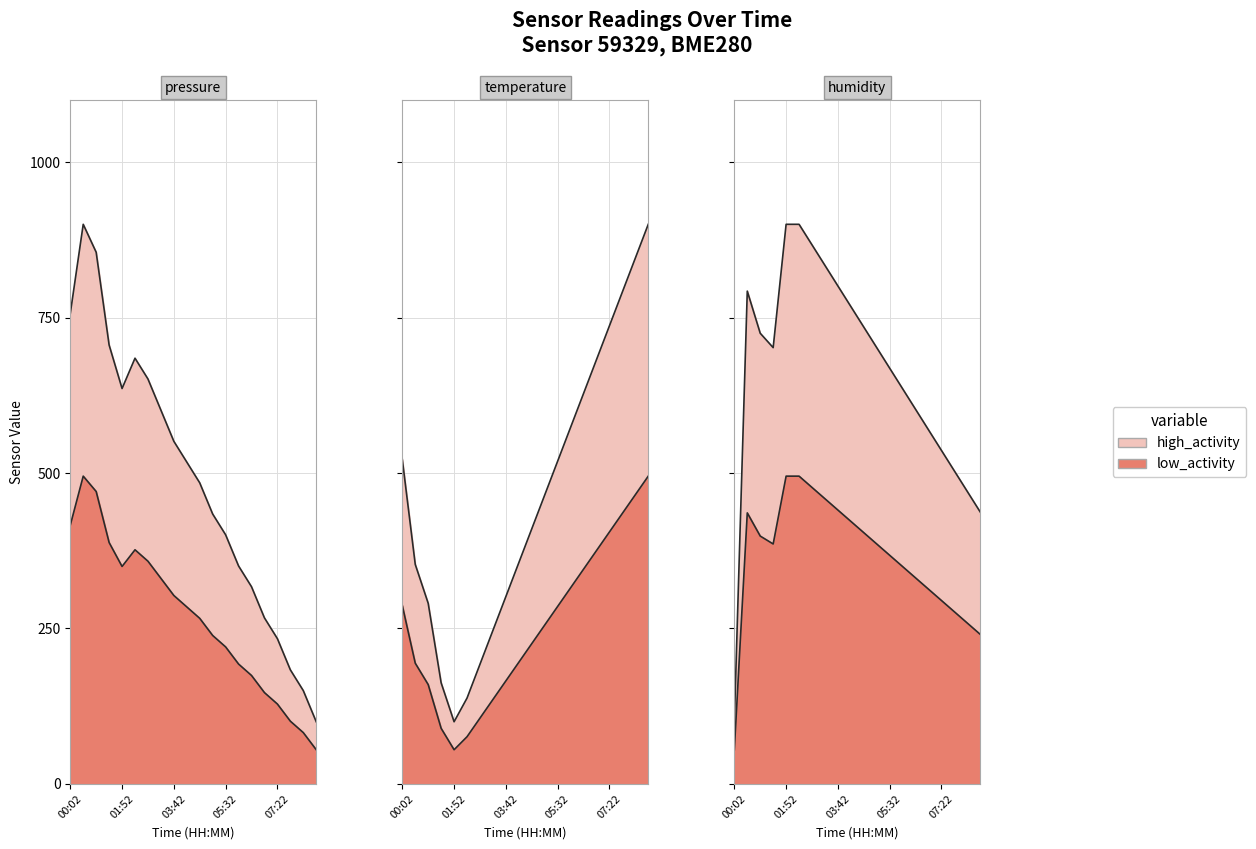

At which category is the sum across all series the highest?

00:29